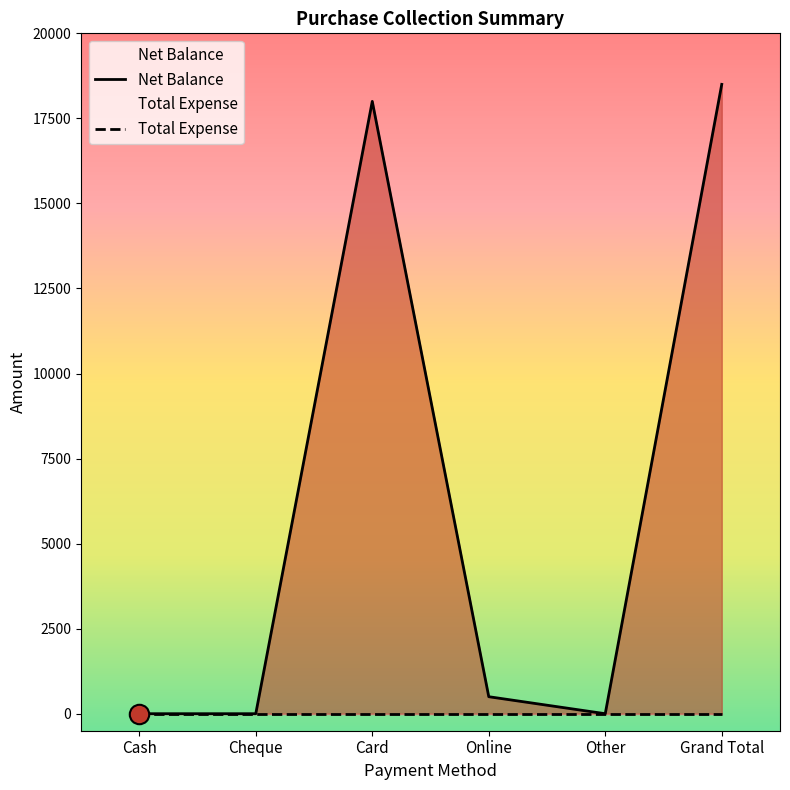

What is the label of the 6th point from the left?

Grand Total